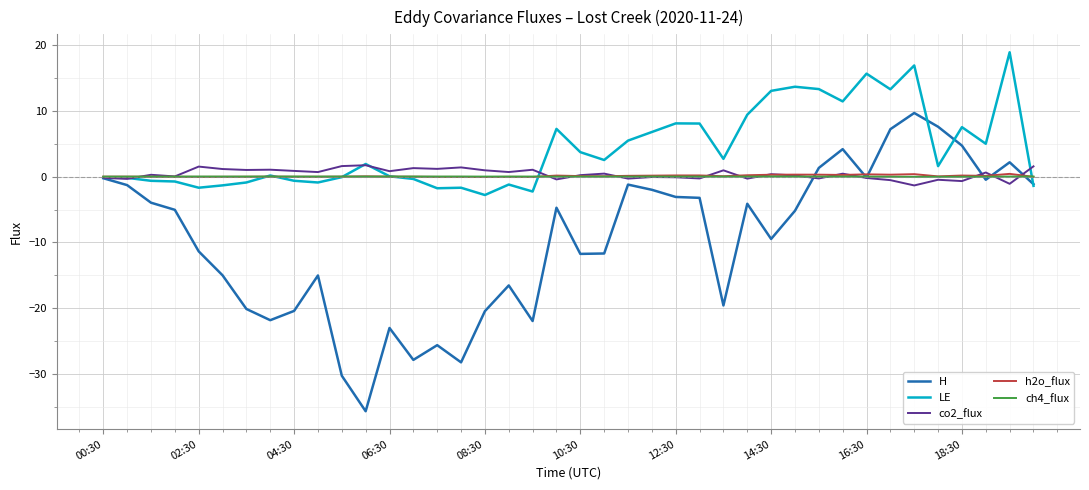

What is the smallest value displayed?

-35.7